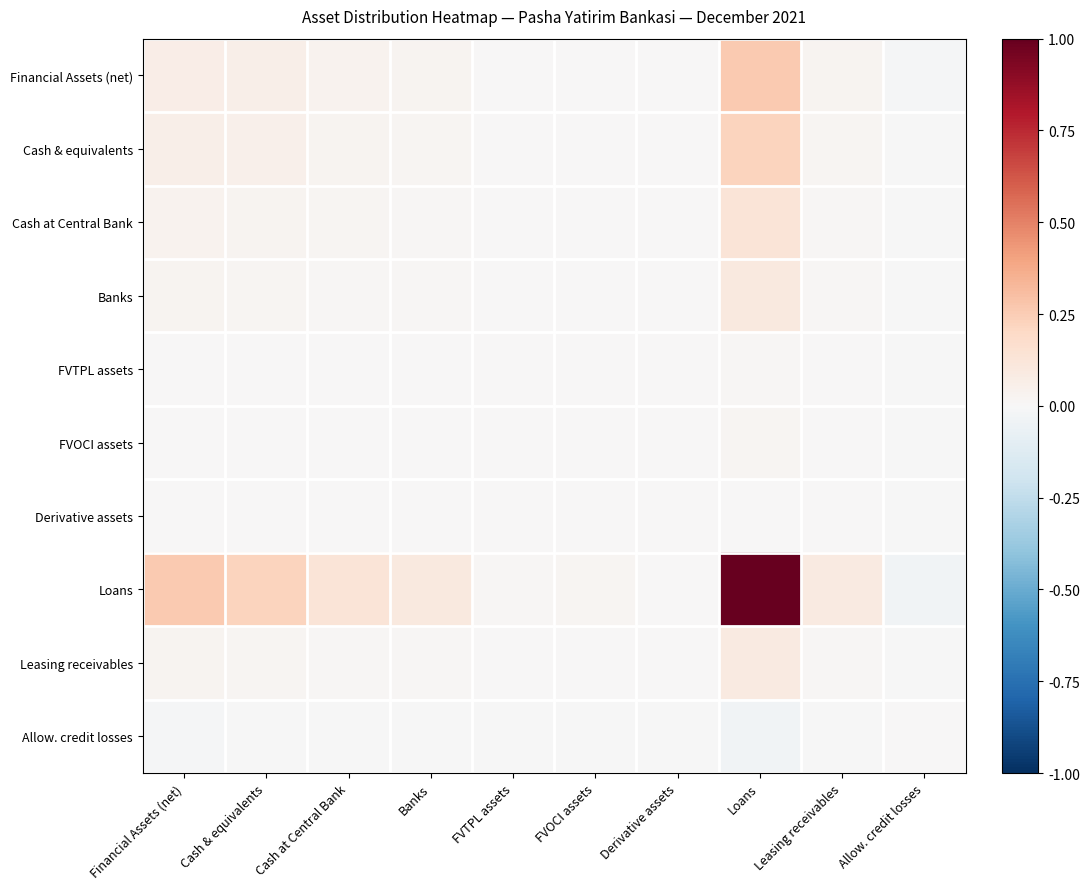

Which has a higher value, FVOCI assets or Derivative assets?

FVOCI assets